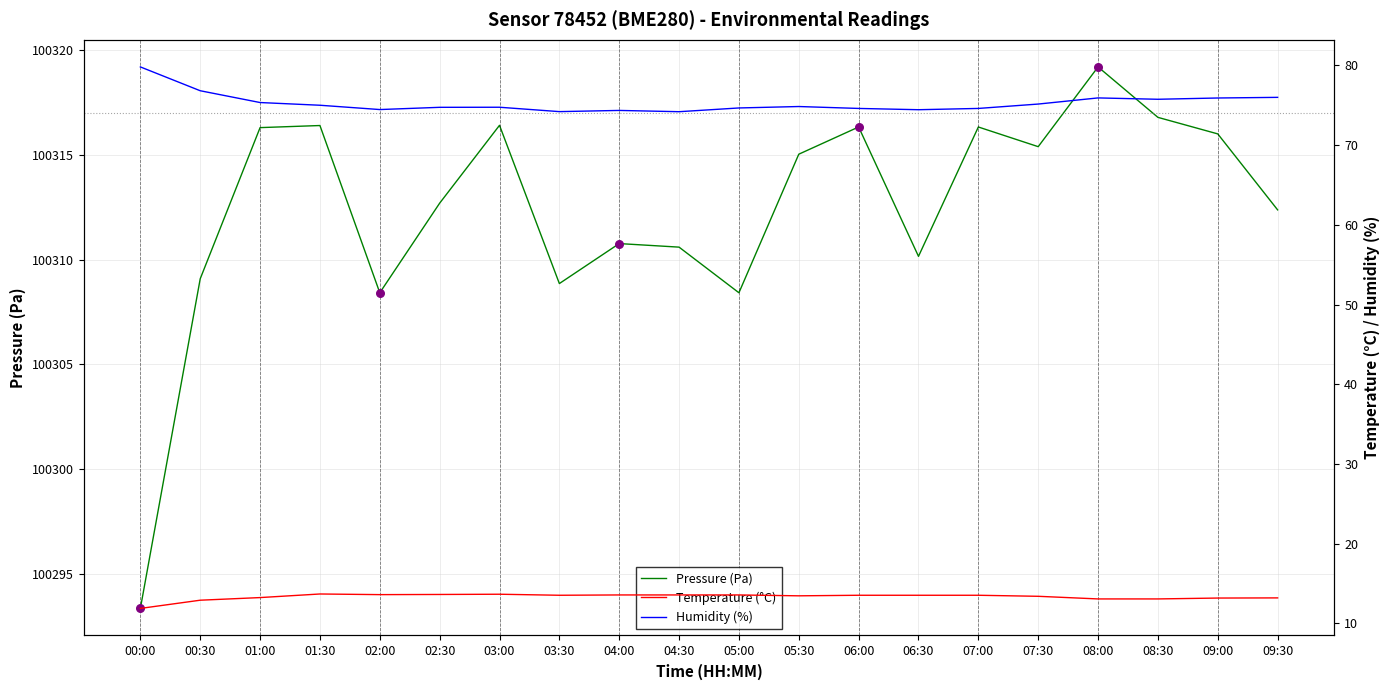

What is the total value across all series at 06:30?

100398.1